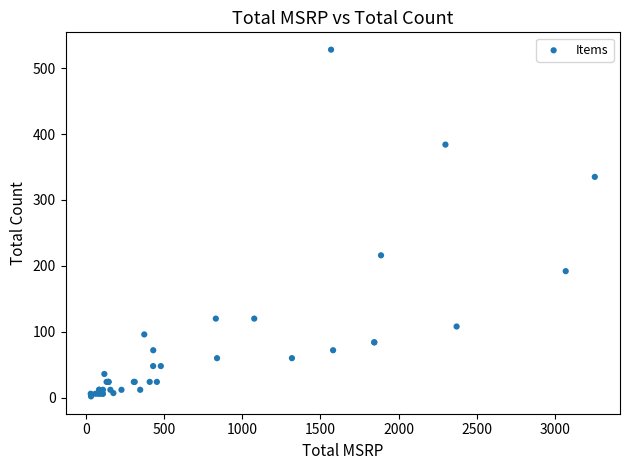

What Y value in the scatter plot is closest to 265?

216